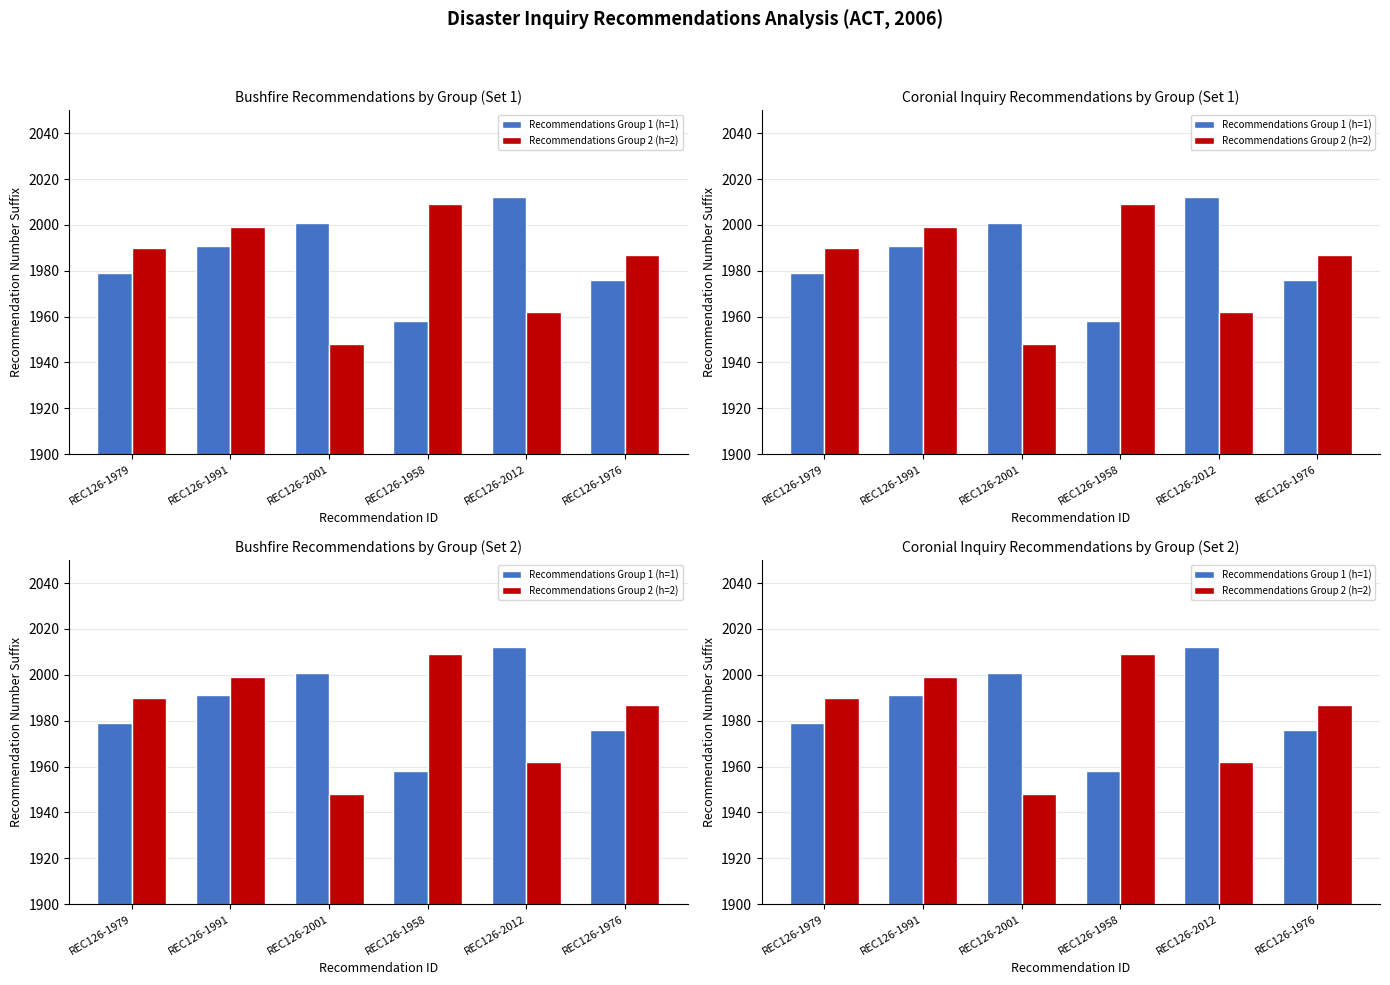

Reading left to right, transcribe all the data shown in this chart.

Recommendations Group 1 (h=1): 1979	1991	2001	1958	2012	1976
Recommendations Group 2 (h=2): 1990	1999	1948	2009	1962	1987